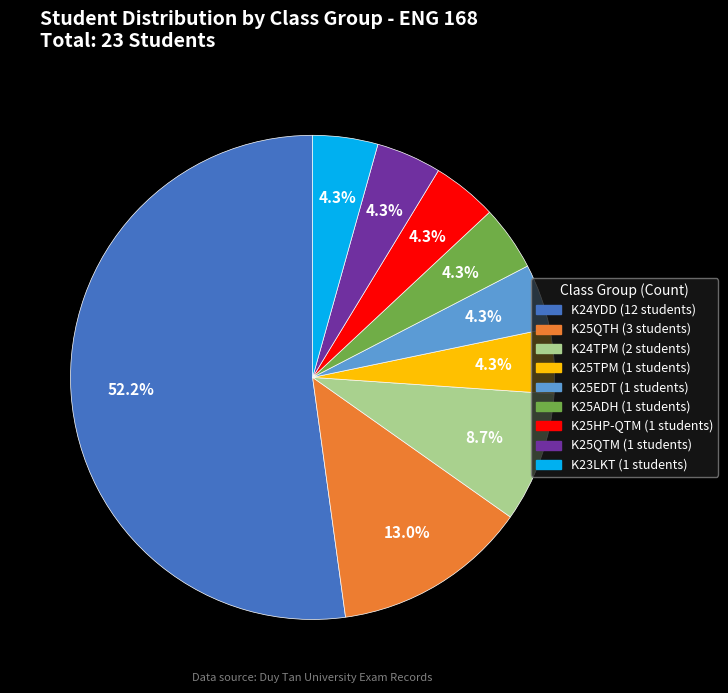

What percentage is the K24TPM slice, to the nearest percent?

9%